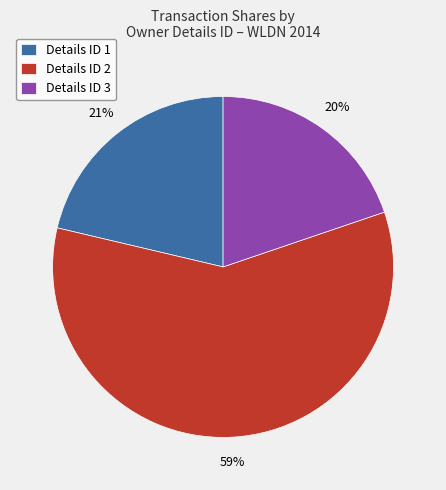

The Details ID 3 slice represents 20% of the pie. True or false?

True